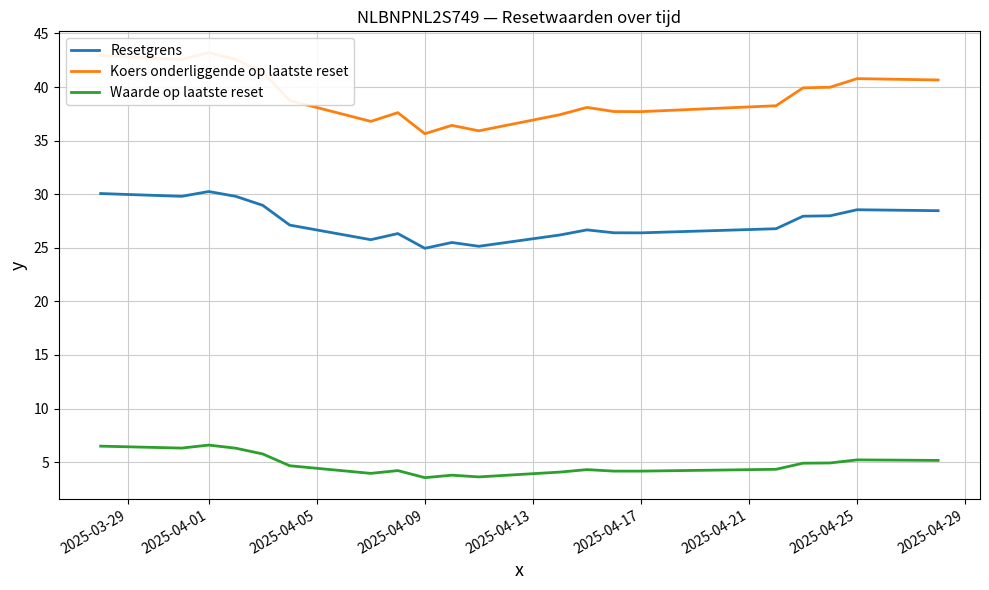

What are all the series names shown in the legend?

Resetgrens, Koers onderliggende op laatste reset, Waarde op laatste reset